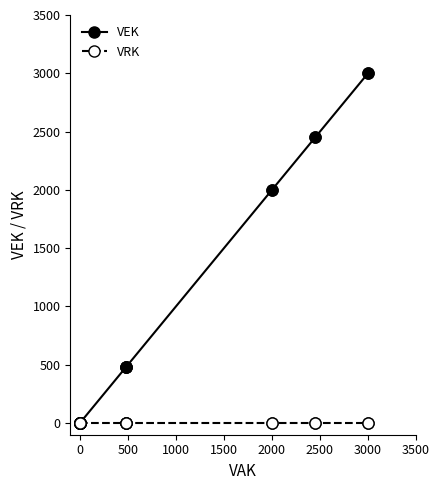

How many lines are shown in the chart?

2